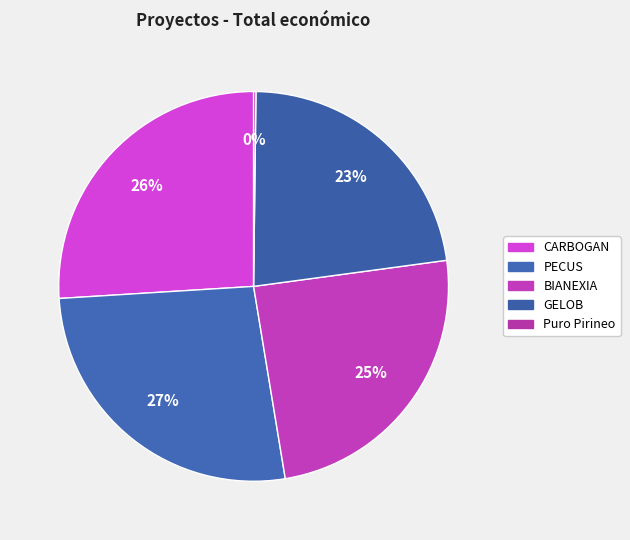

What is the largest slice in the pie chart?

PECUS